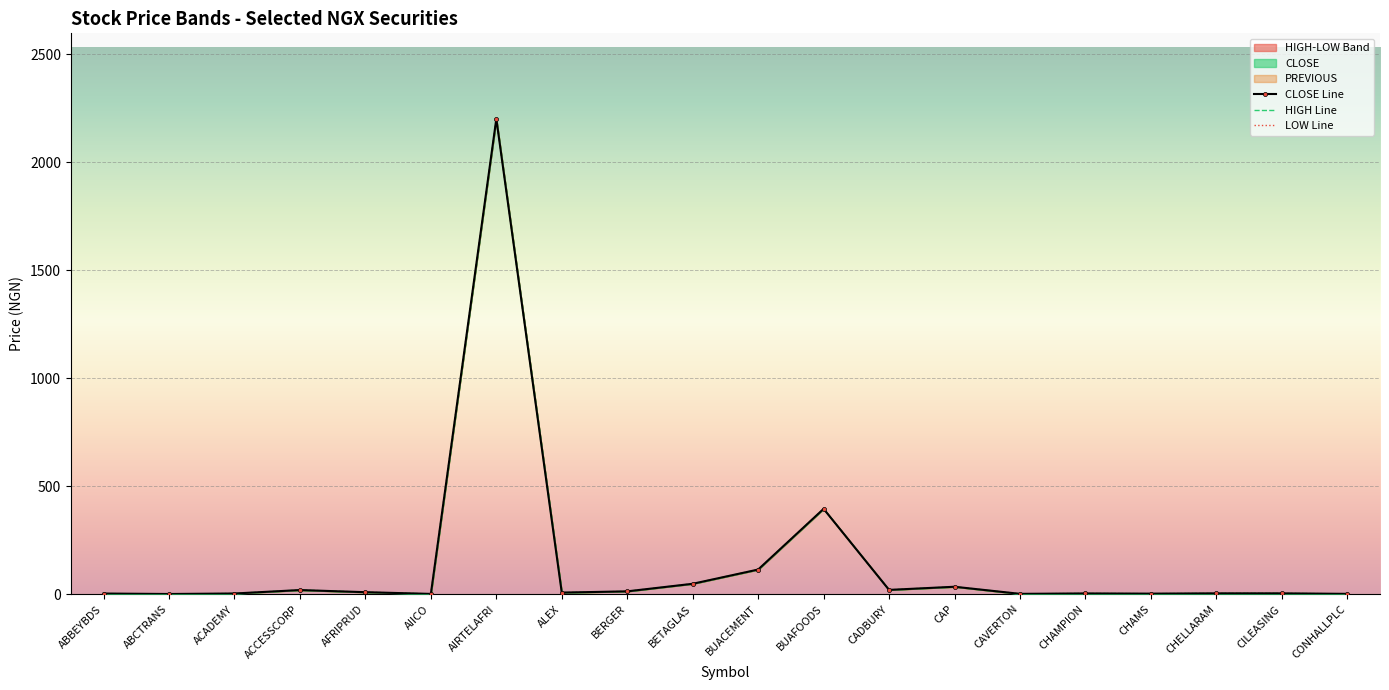

Which series has the widest spread of values?

CLOSE Line